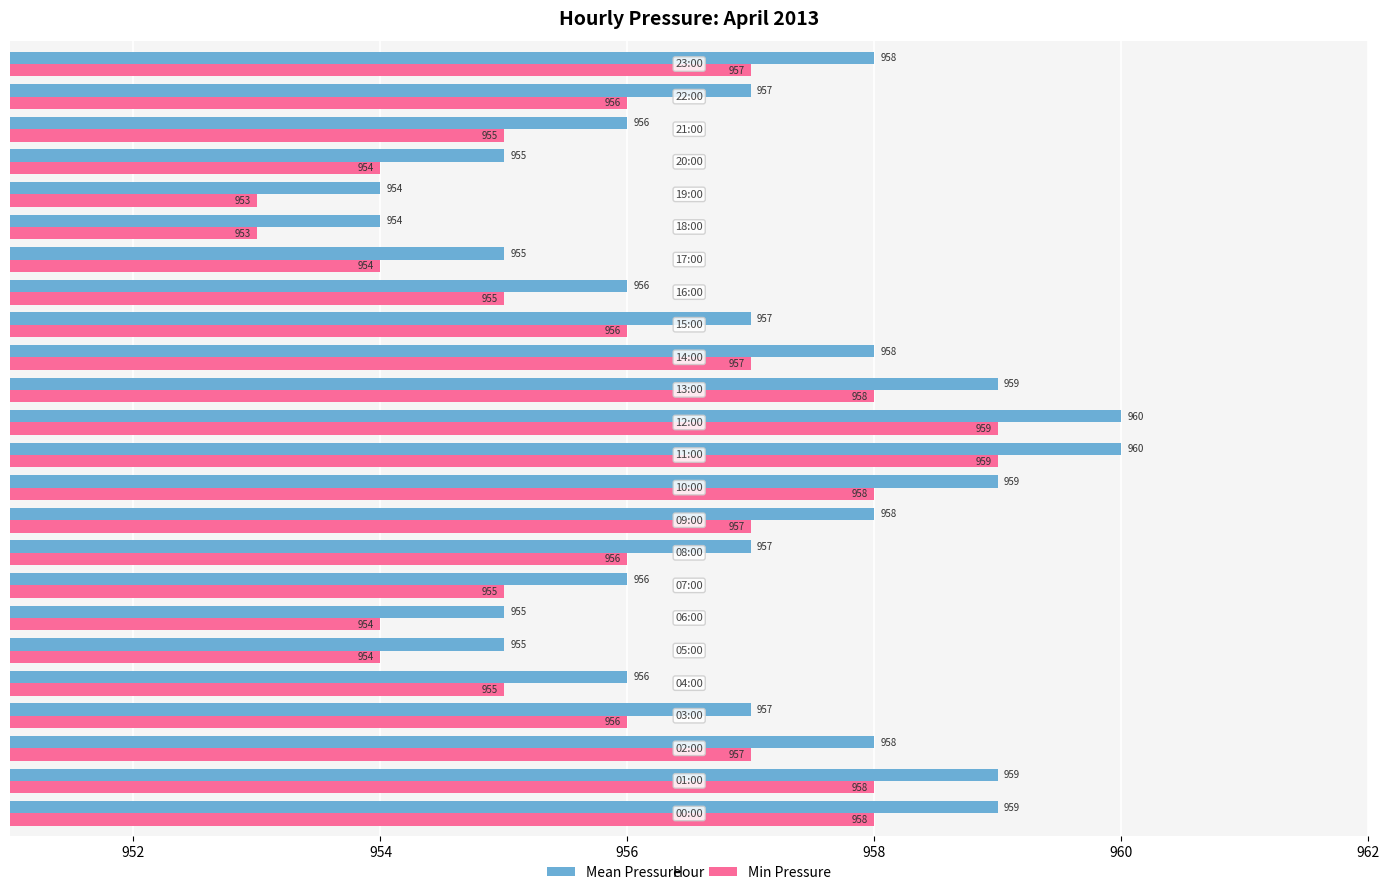

Which series has the largest total across all categories?

Mean Pressure